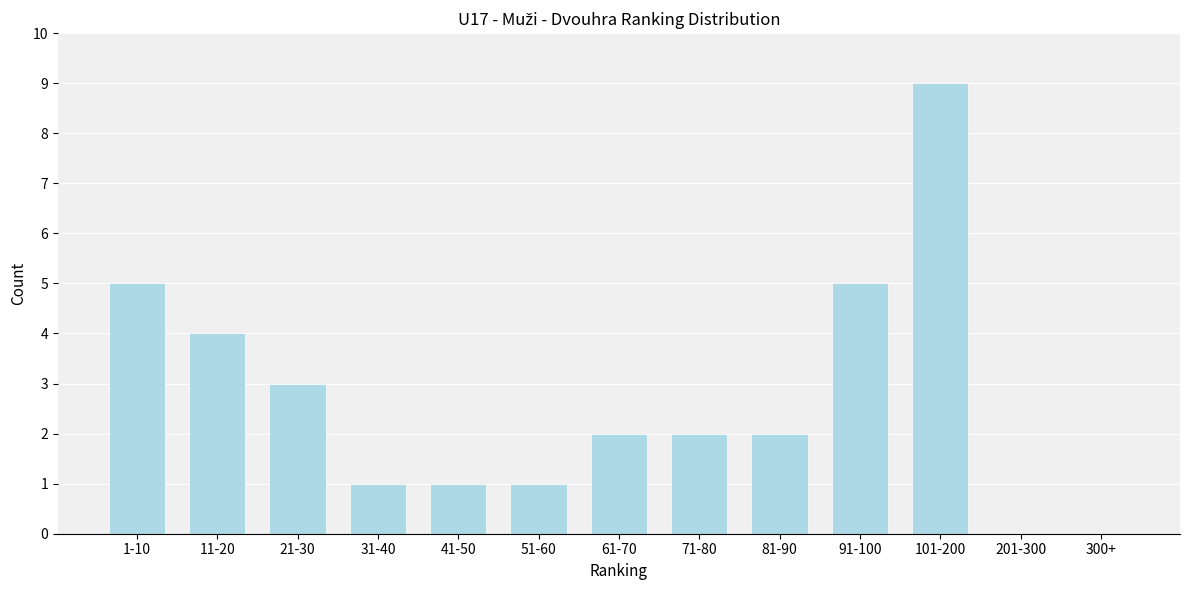

Reading left to right, what are all the values shown in this chart?

1-10=5	11-20=4	21-30=3	31-40=1	41-50=1	51-60=1	61-70=2	71-80=2	81-90=2	91-100=5	101-200=9	201-300=0	300+=0